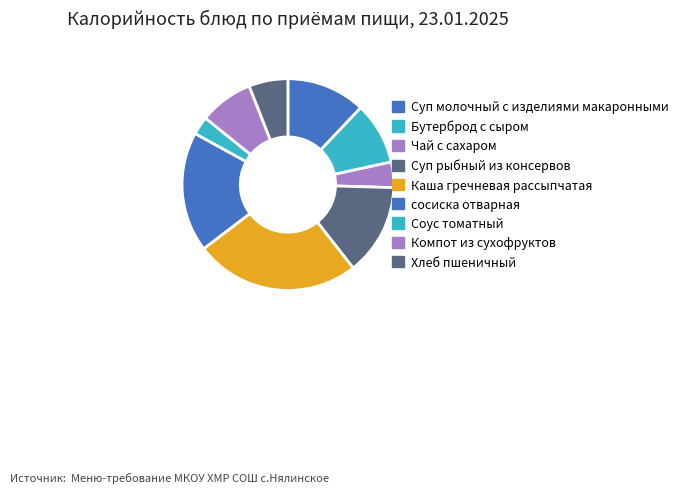

The Бутерброд с сыром slice represents 10% of the pie. True or false?

True